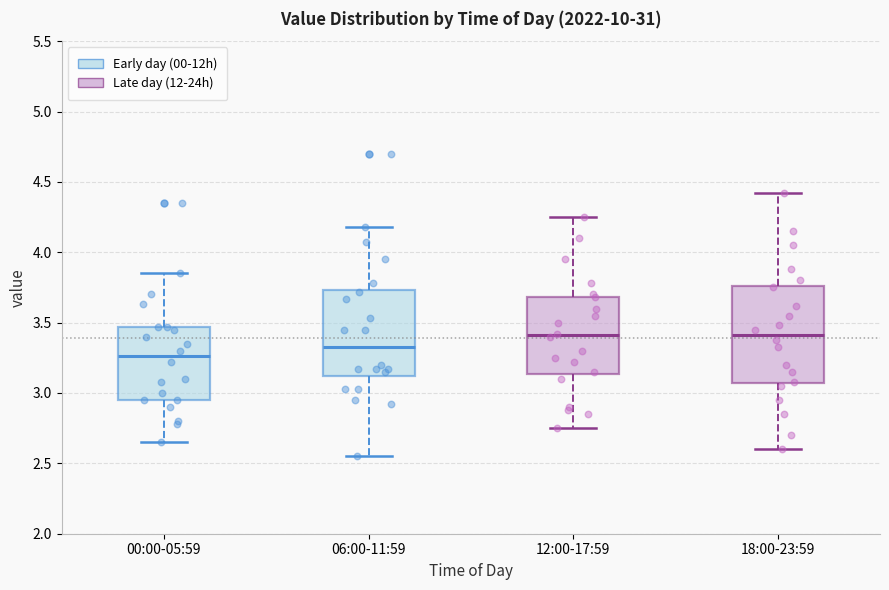

Reading left to right, read every box against the y-axis: the position of its median line, the range the box covers, and the ends of its whiskers. The values are not printed on the chart, so give them approximately, as read against the axis.

00:00-05:59: median 3.25, box 2.95 to 3.45, whiskers 2.65 to 3.85
06:00-11:59: median 3.35, box 3.10 to 3.75, whiskers 2.55 to 4.20
12:00-17:59: median 3.40, box 3.15 to 3.70, whiskers 2.75 to 4.25
18:00-23:59: median 3.40, box 3.05 to 3.75, whiskers 2.60 to 4.40